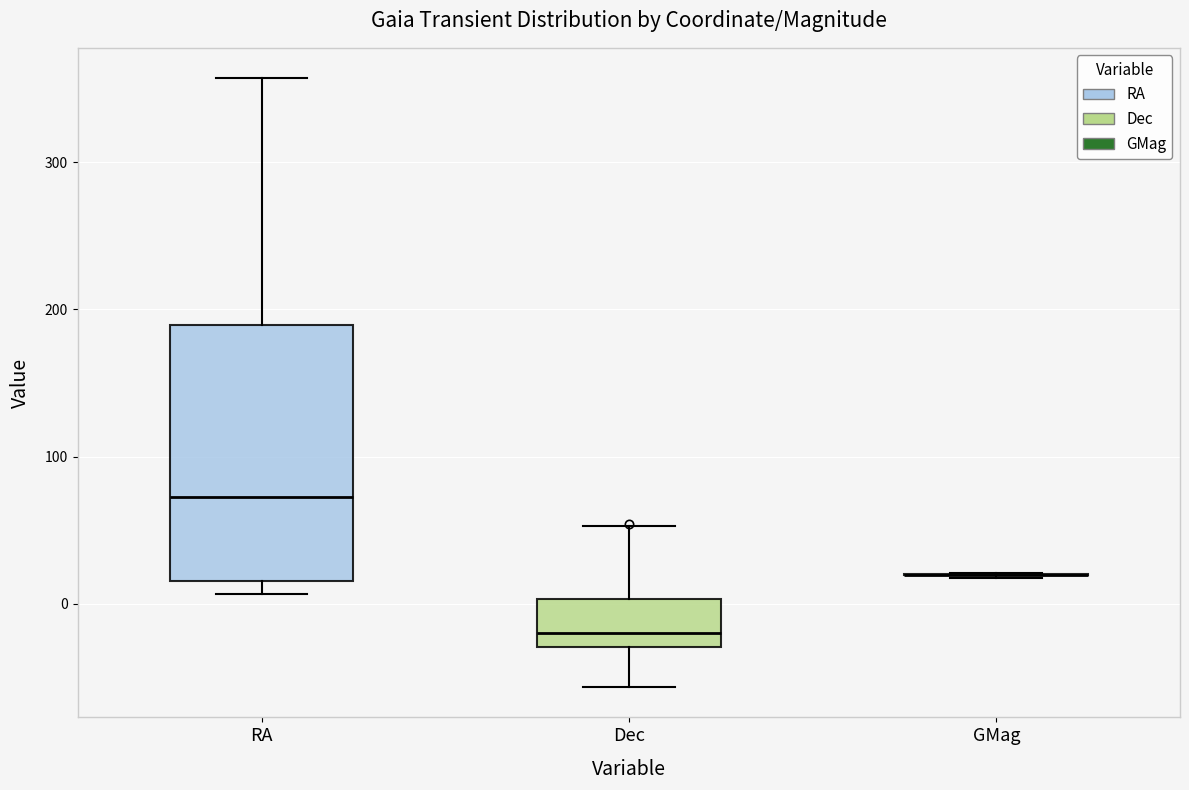

Where does the median line of the box for RA sit on the y-axis? The values are not printed on the chart, so give them approximately, as read against the axis.

70